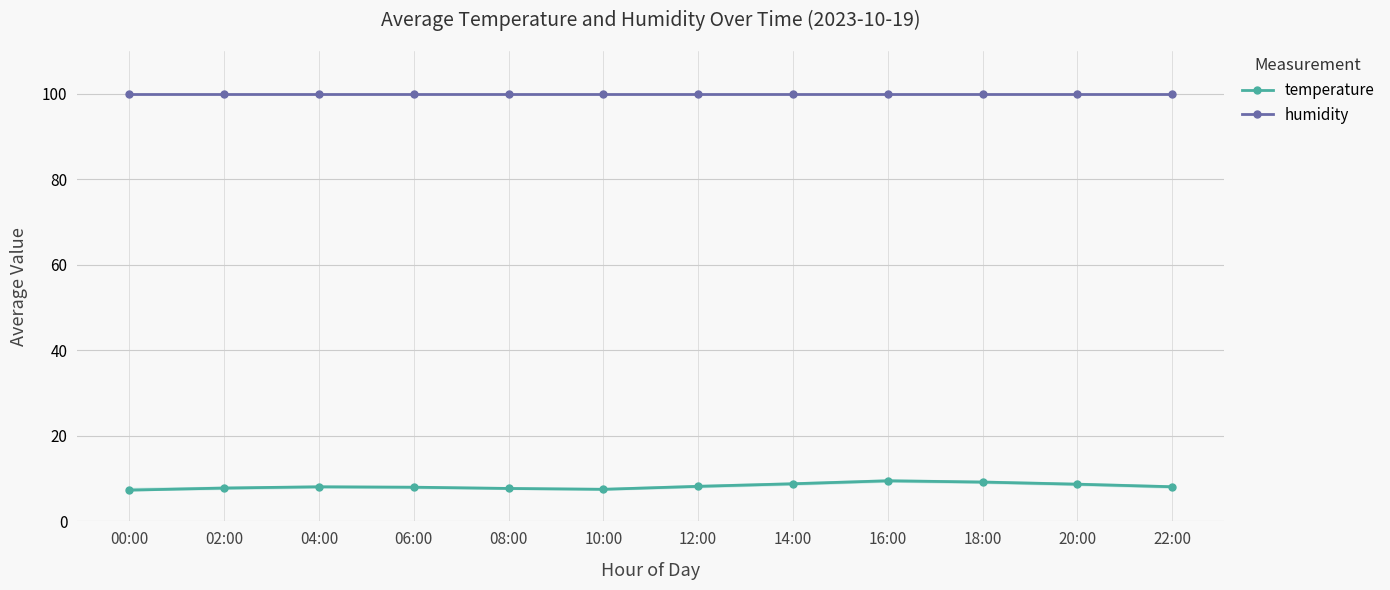

At 16:00, list the series in order from largest to smallest.

humidity, temperature